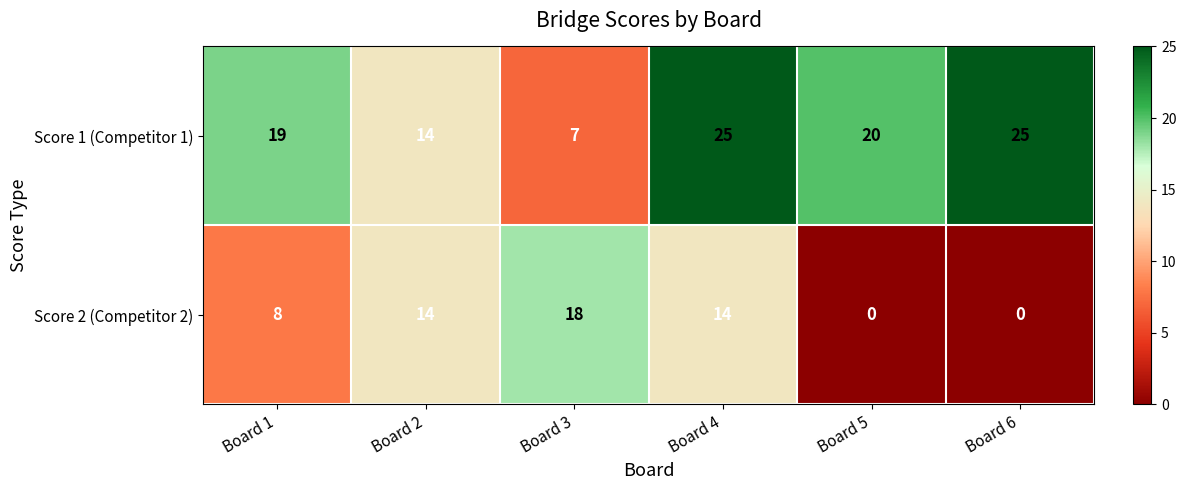

What is the total value across all series at Board 5?

20